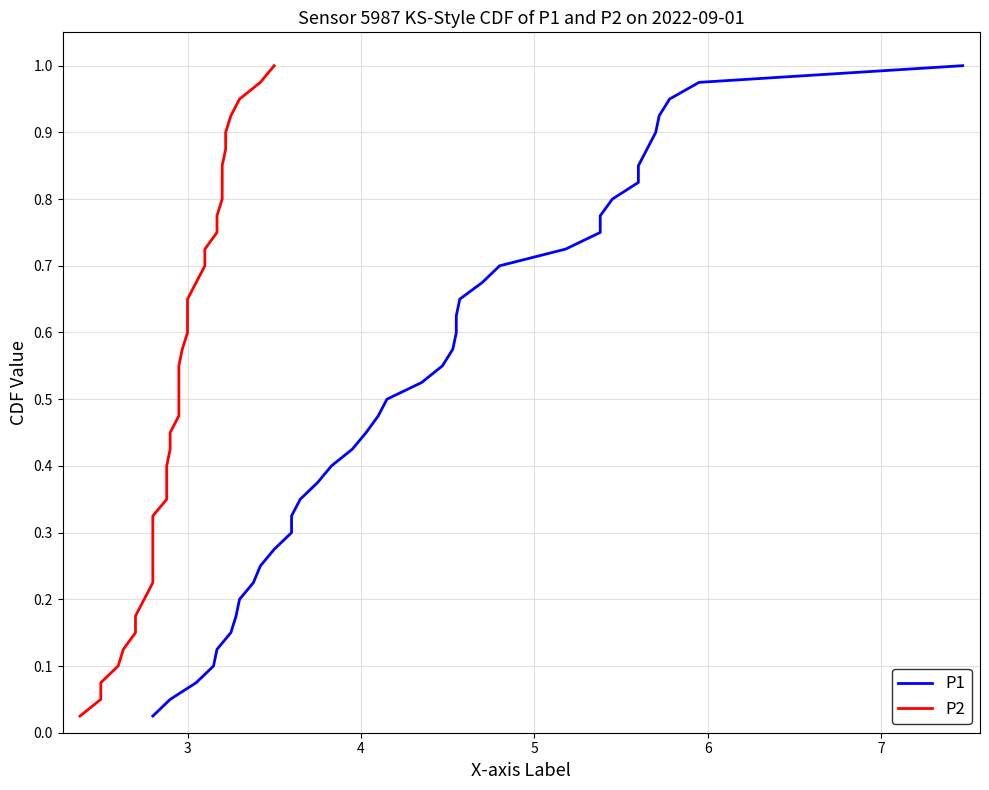

What are all the series names shown in the legend?

P1, P2